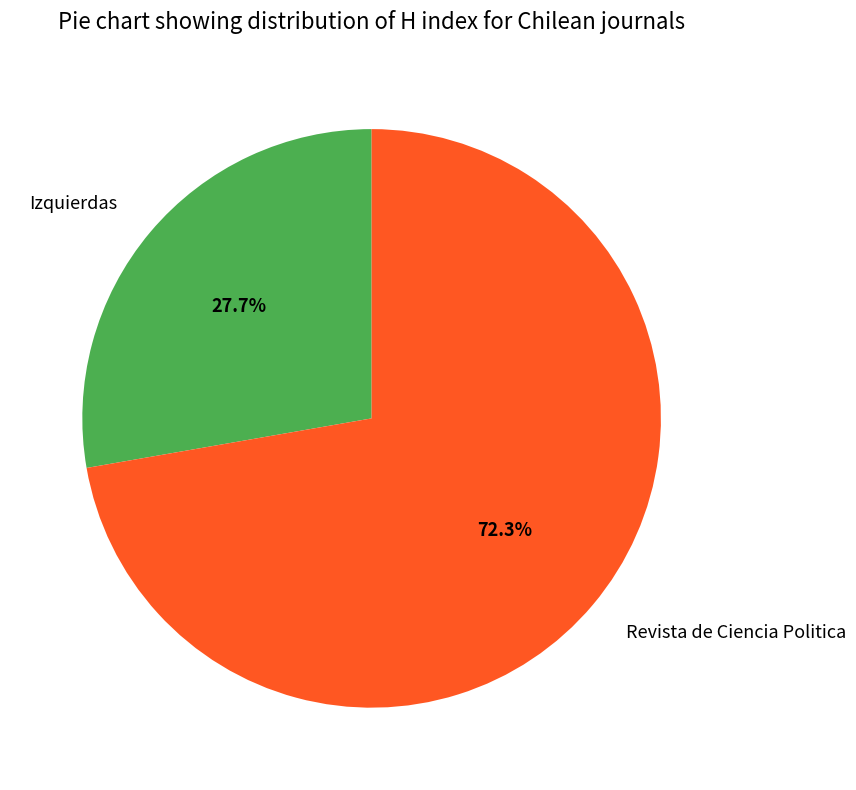

The Izquierdas slice represents 37% of the pie. True or false?

False